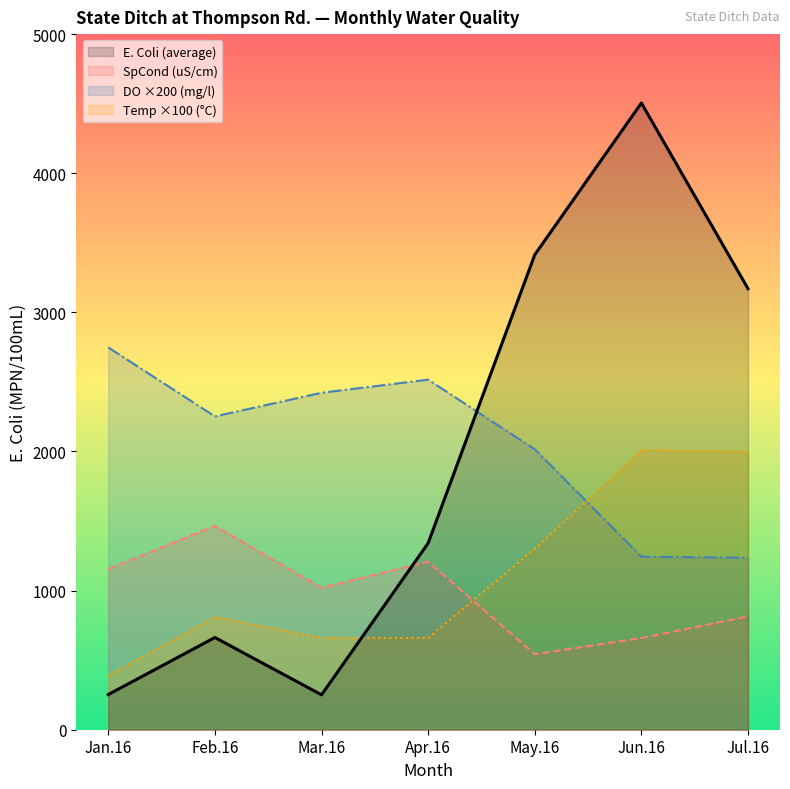

True or false: DO (mg/l) has a value of 4199.7 at Mar.16.

False